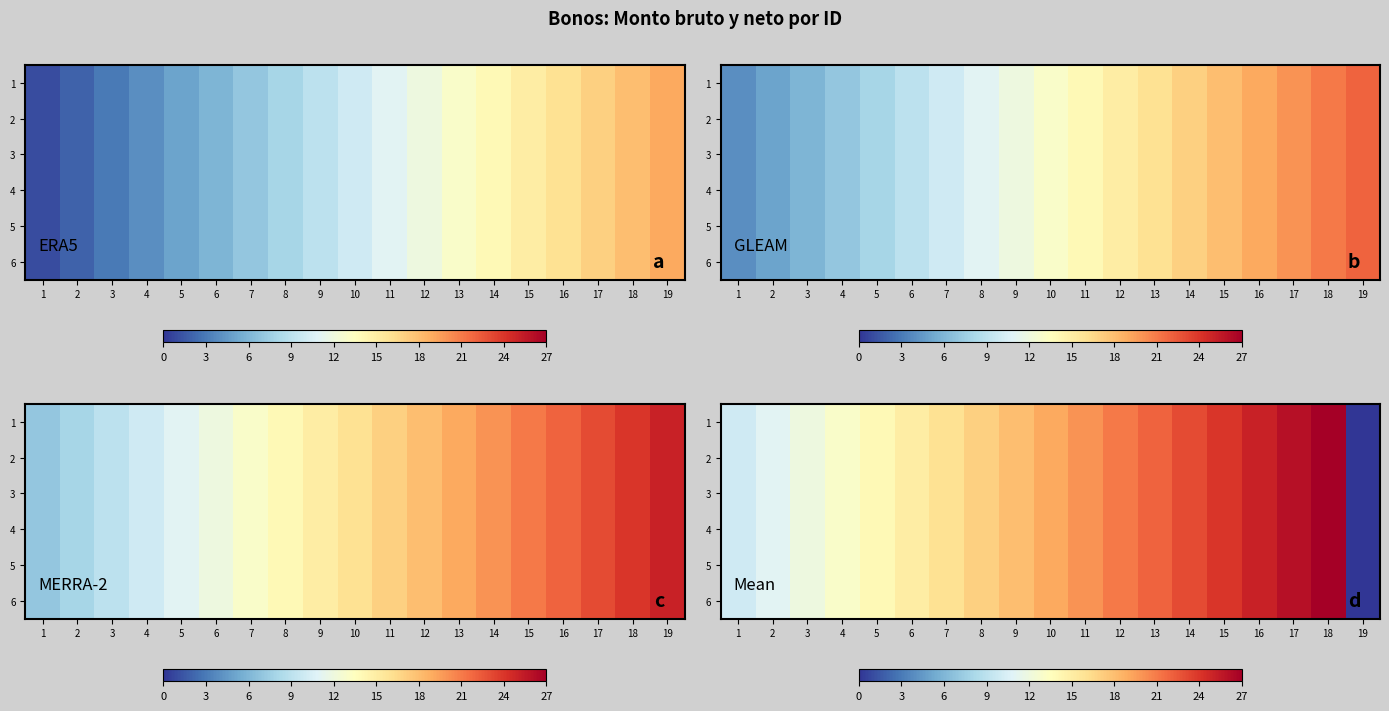

Is the value of 4 at 3 greater than the value of 5 at 13?

No